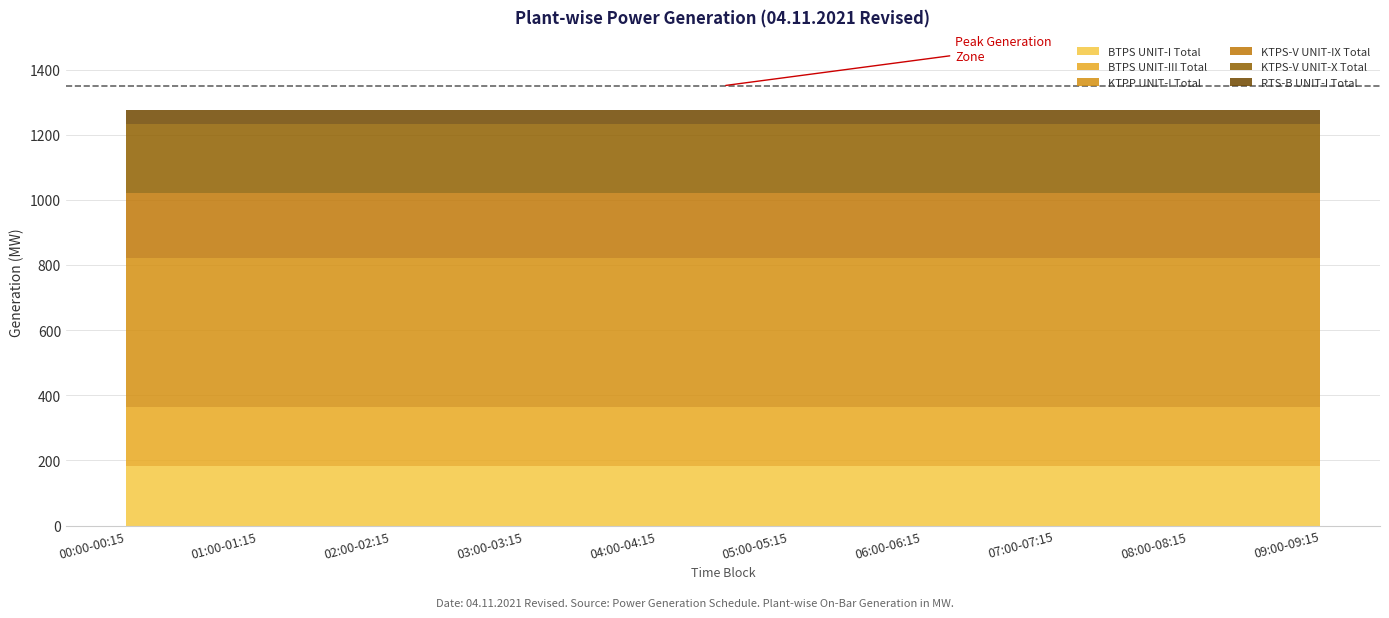

True or false: KTPP UNIT-I Total and KTPS-V UNIT-IX Total intersect in this chart.

False